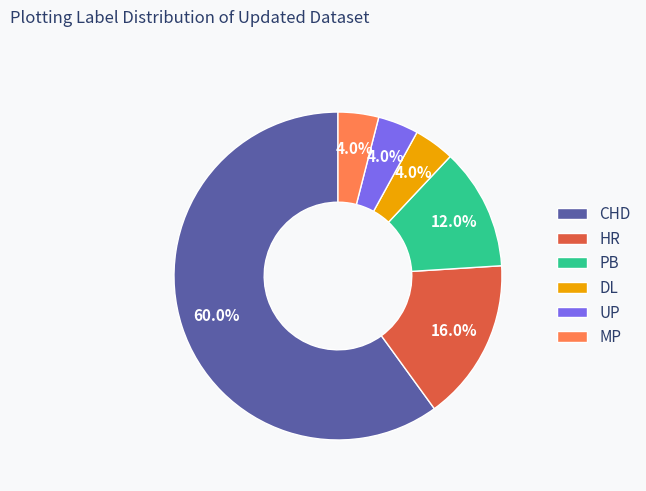

Which slice is the largest?

CHD